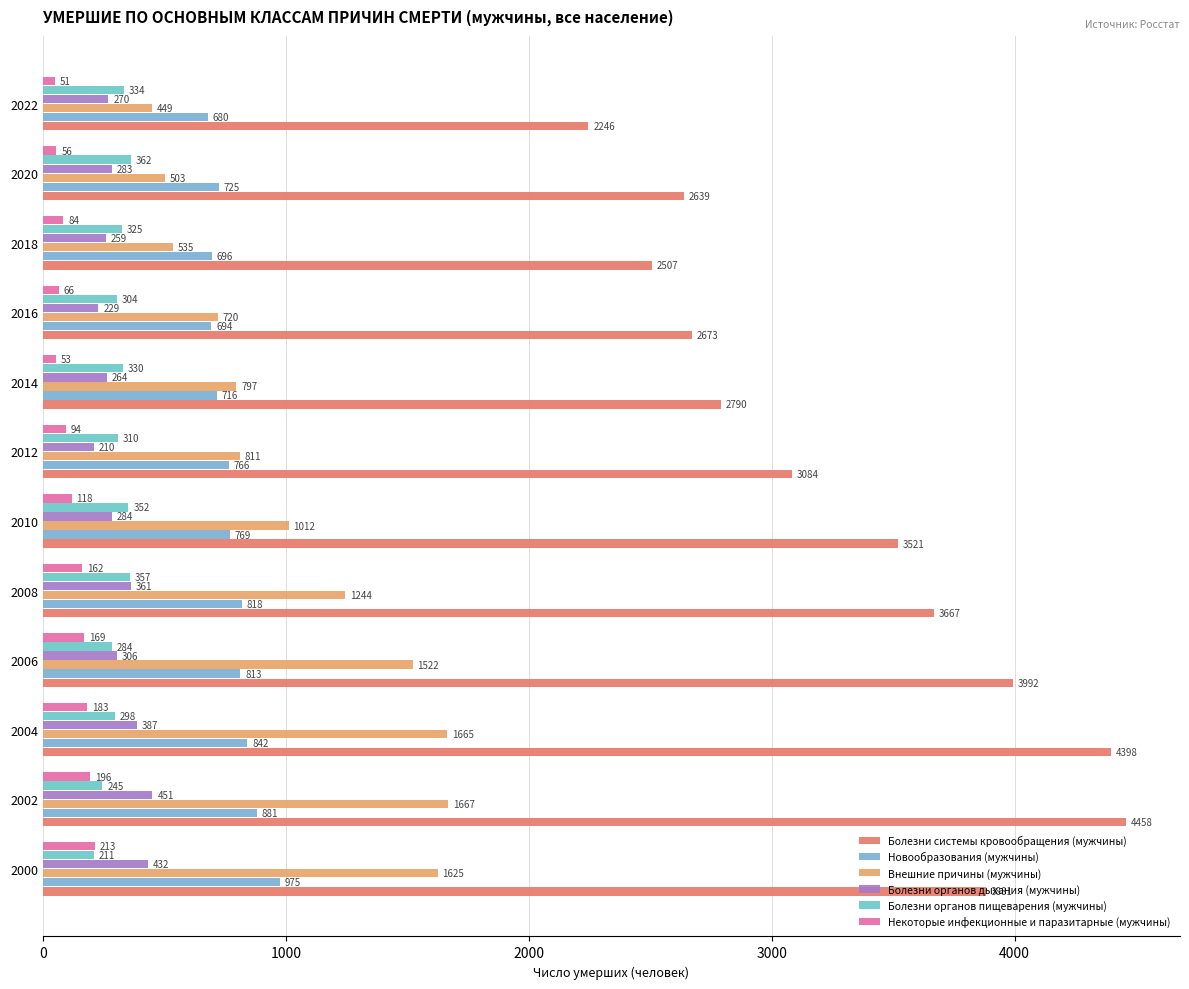

Which series has the largest total across all categories?

Болезни системы кровообращения (мужчины)